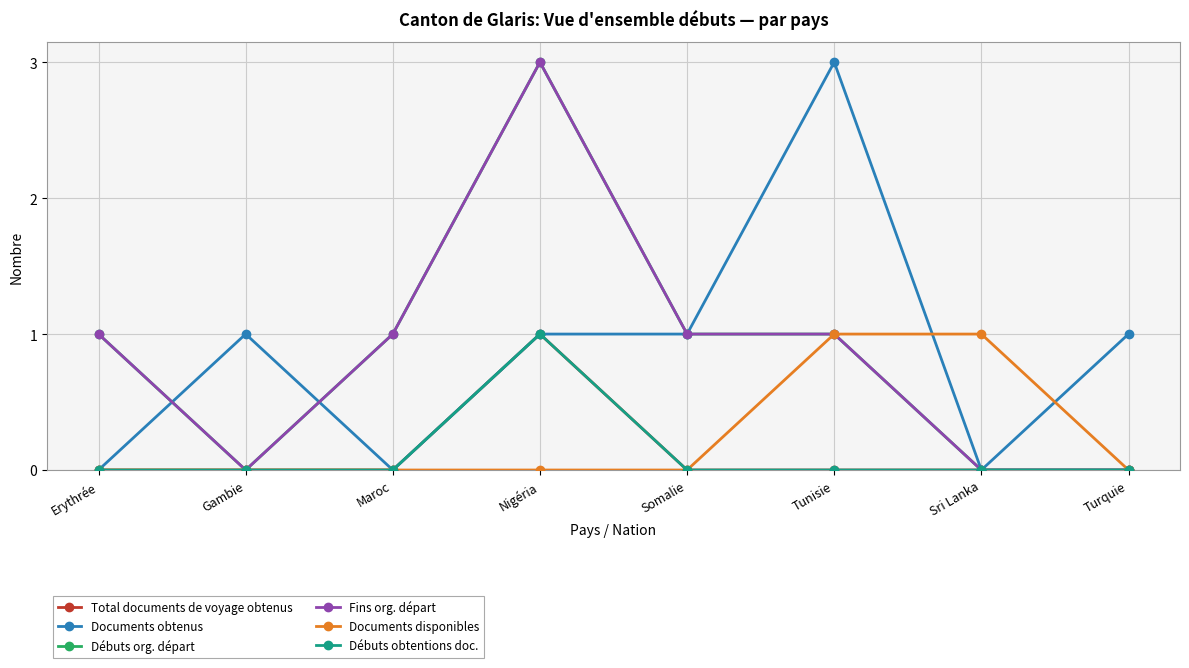

How many interior local peaks does the Fins org. départ series have?

1